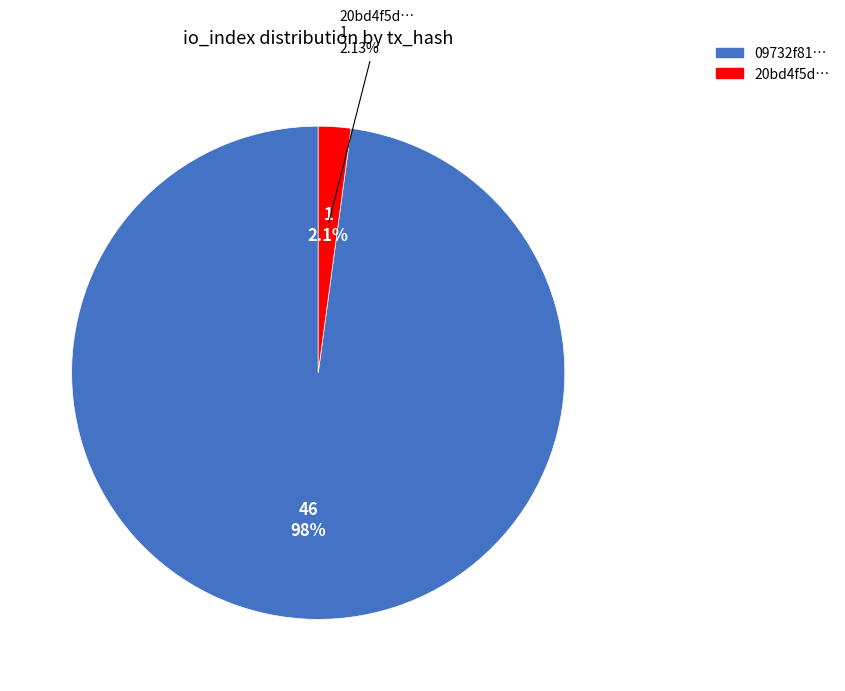

Combined, do direction=1 (io_index=1) and direction=-1 (io_index=46) account for over 50%?

Yes